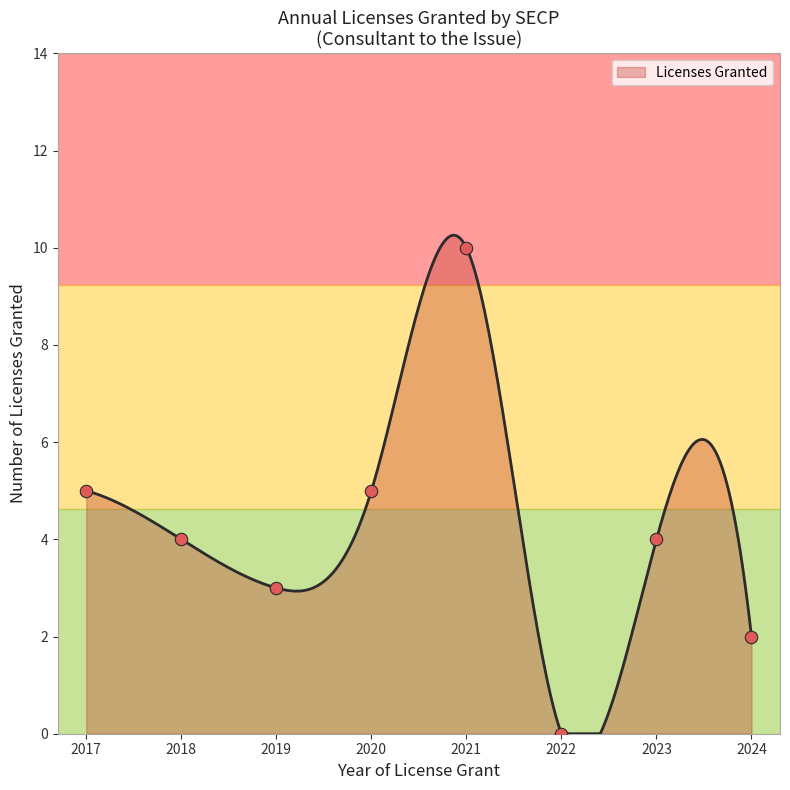

Between 2020-11 and 2017-12, which is larger?

2020-11